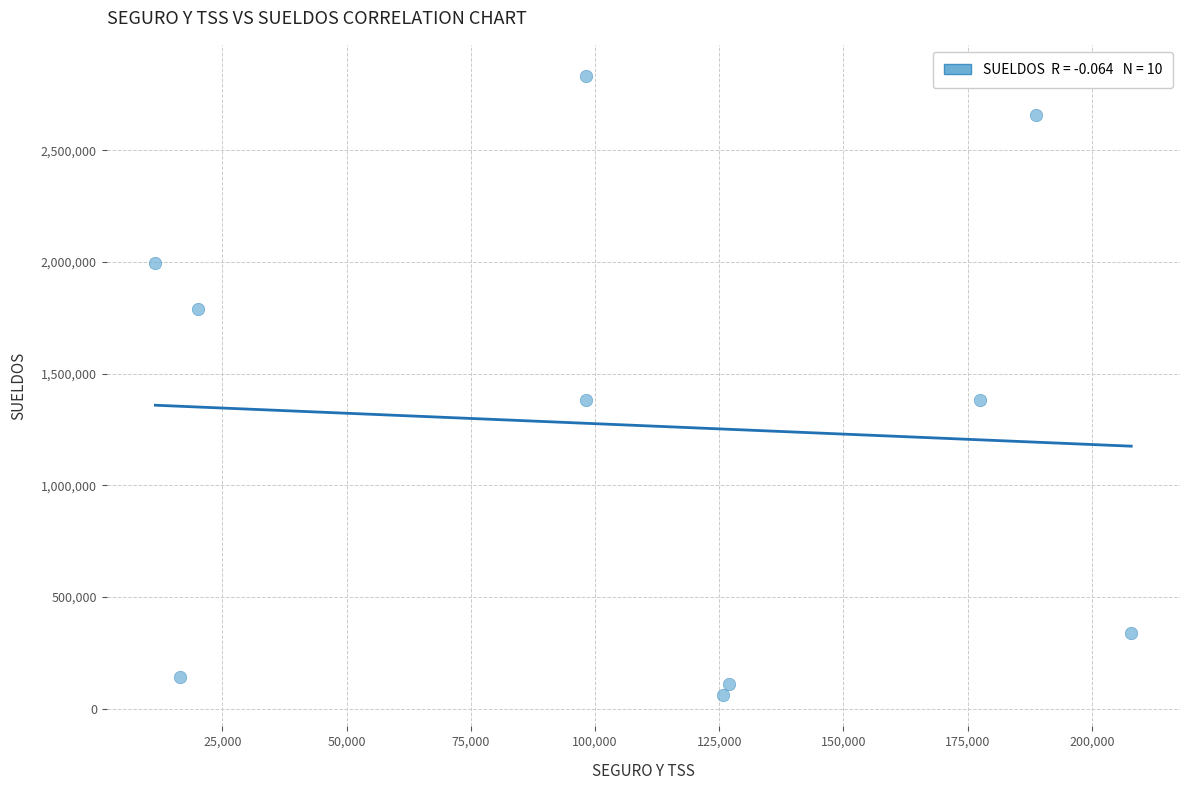

What is the range of Y values (max minus min)?

2772985.0